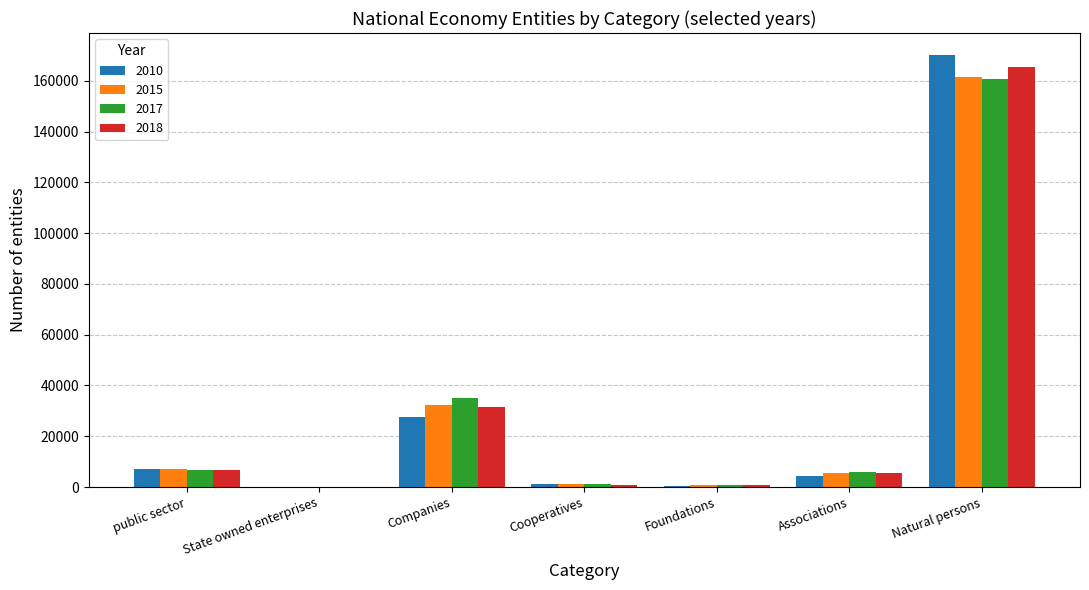

The 2017 series shows 34910 at Companies. True or false?

True